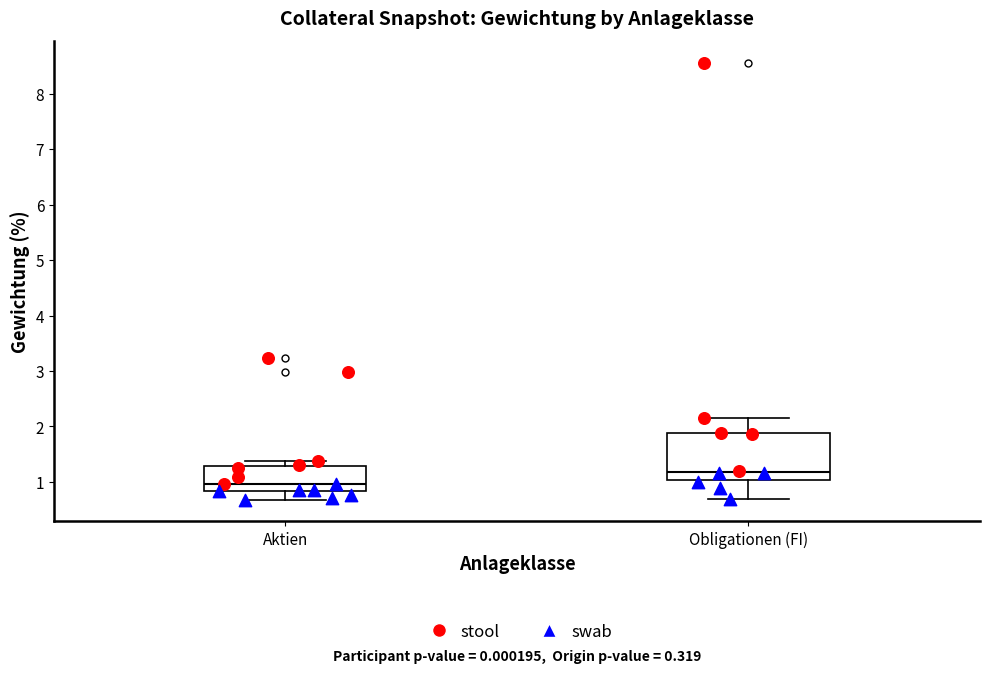

Reading left to right, read every box against the y-axis: the position of its median line, the range the box covers, and the ends of its whiskers. The values are not printed on the chart, so give them approximately, as read against the axis.

Aktien: median 1.0, box 0.8 to 1.3, whiskers 0.7 to 1.4
Obligationen (FI): median 1.2, box 1.0 to 1.9, whiskers 0.7 to 2.2